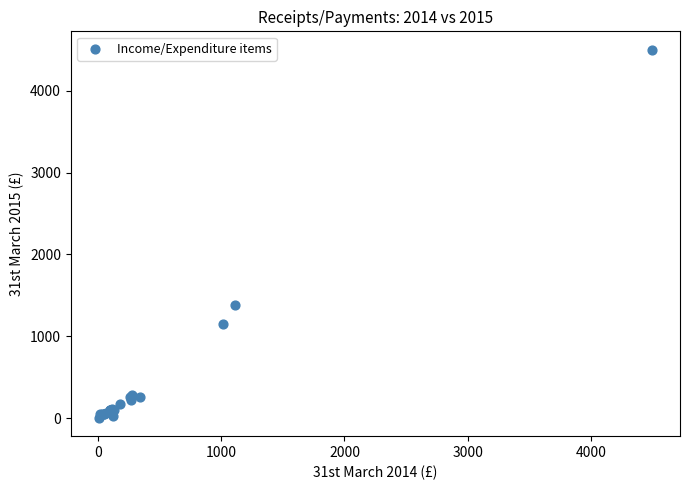

What Y value in the scatter plot is closest to 2252?

1386.1